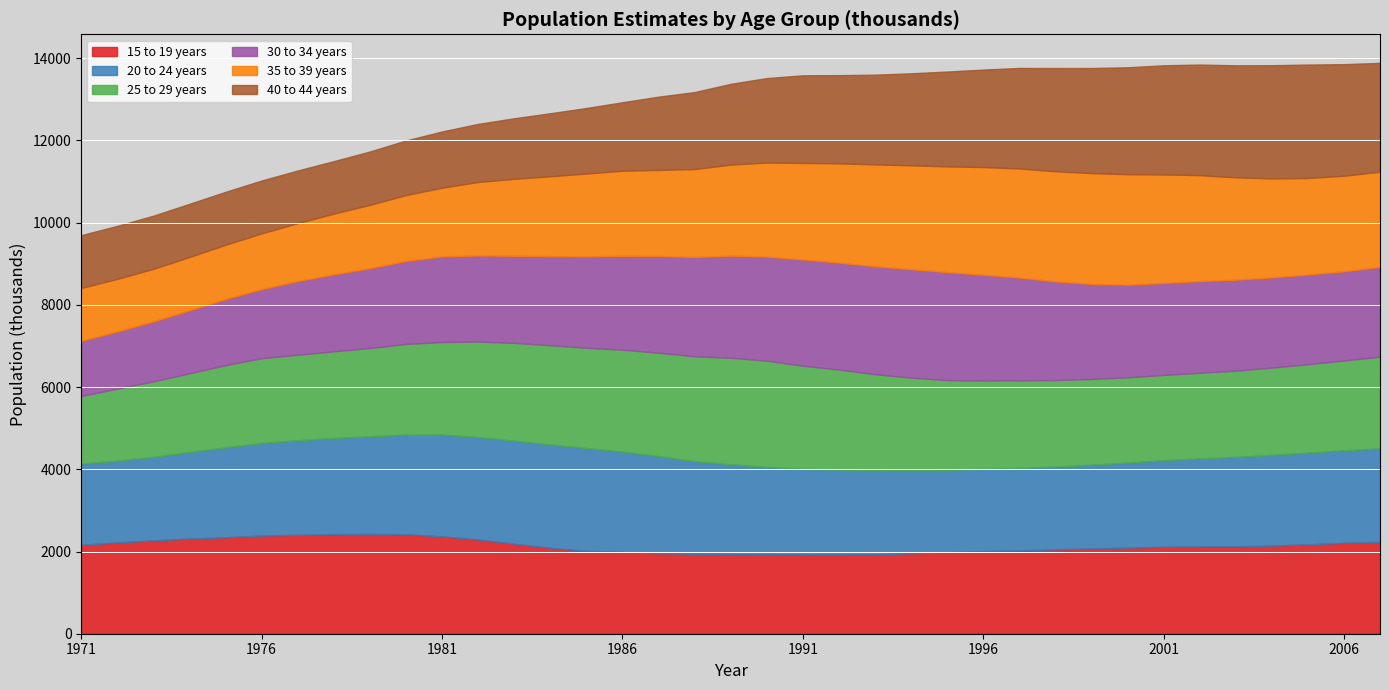

Which series changed the most between 1985 and 1997?

40 to 44 years